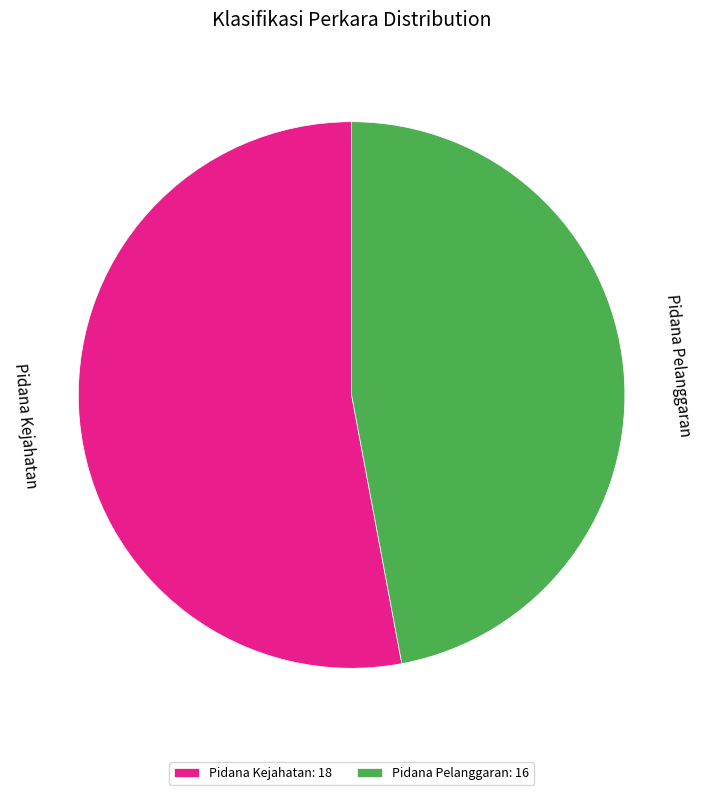

Does Pidana Pelanggaran: 16 represent more than half of the total?

No